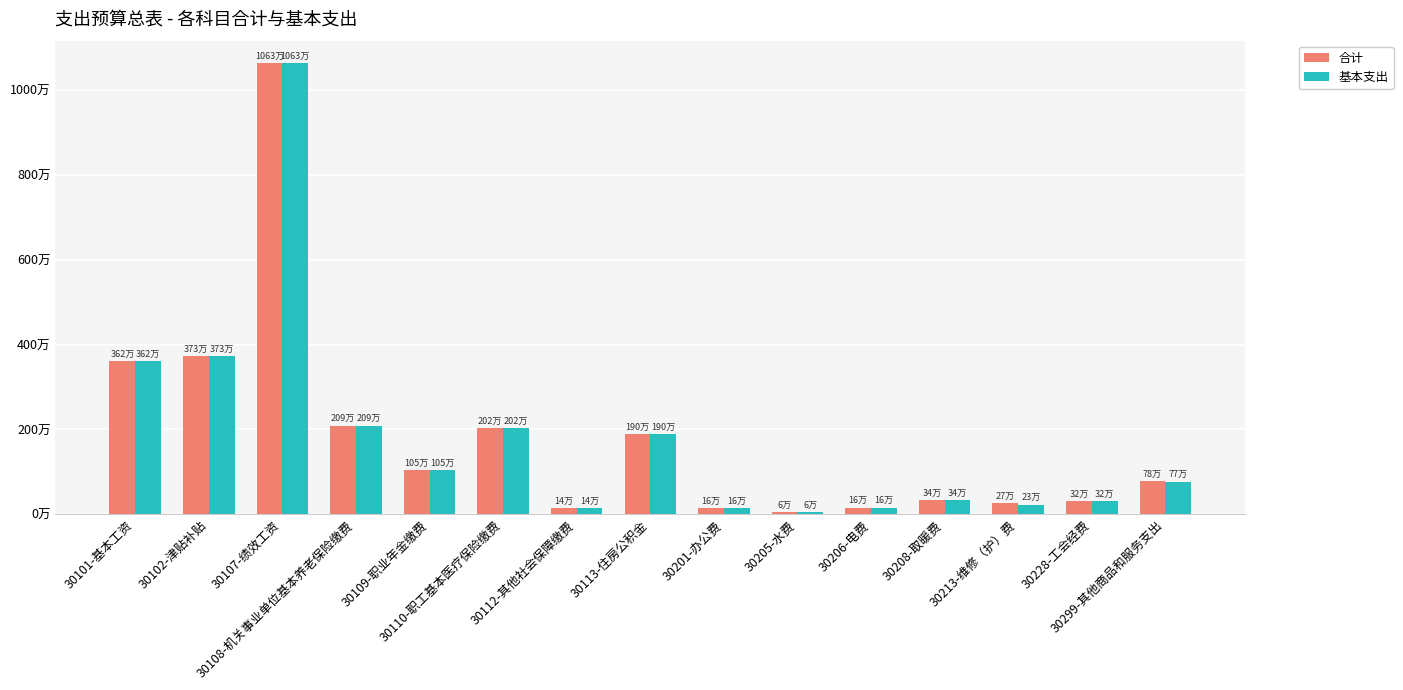

Reading right to left, transcribe all the data shown in this chart.

合计: 30299-其他商品和服务支出=776105.0	30228-工会经费=316288.3	30213-维修（护）费=270182.0	30208-取暖费=335880.0	30206-电费=160000.0	30205-水费=60000.0	30201-办公费=156600.0	30113-住房公积金=1897730.0	30112-其他社会保障缴费=142329.8	30110-职工基本医疗保险缴费=2024245.4	30109-职业年金缴费=1046591.9	30108-机关事业单位基本养老保险缴费=2093183.8	30107-绩效工资=10630732.0	30102-津贴补贴=3734025.0	30101-基本工资=3617532.0
基本支出: 30299-其他商品和服务支出=771105.0	30228-工会经费=316288.3	30213-维修（护）费=229776.0	30208-取暖费=335880.0	30206-电费=160000.0	30205-水费=60000.0	30201-办公费=156600.0	30113-住房公积金=1897730.0	30112-其他社会保障缴费=142329.8	30110-职工基本医疗保险缴费=2024245.4	30109-职业年金缴费=1046591.9	30108-机关事业单位基本养老保险缴费=2093183.8	30107-绩效工资=10630732.0	30102-津贴补贴=3734025.0	30101-基本工资=3617532.0